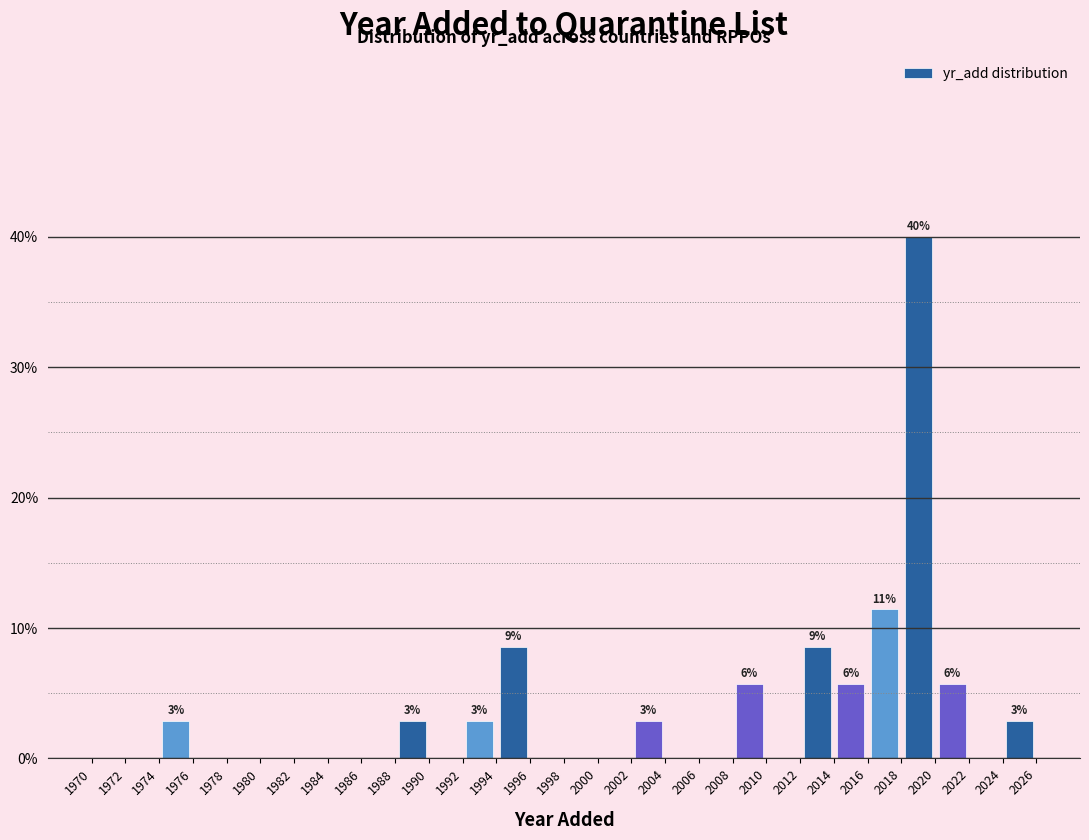

Over which range of the x-axis is the bar tallest?

2018 to 2020